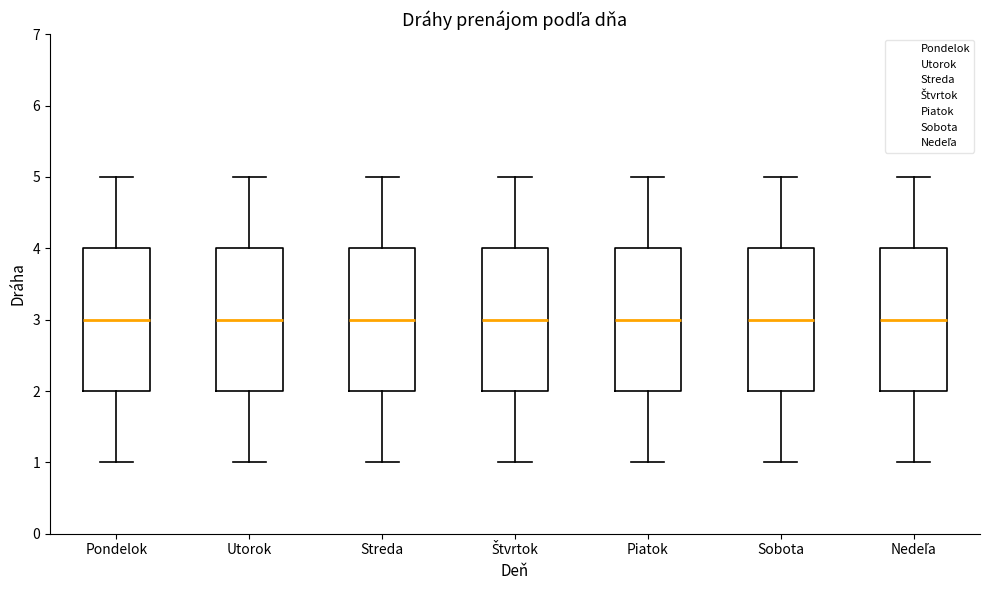

Where is the lower edge of the box for Utorok on the y-axis? The values are not printed on the chart, so give them approximately, as read against the axis.

2